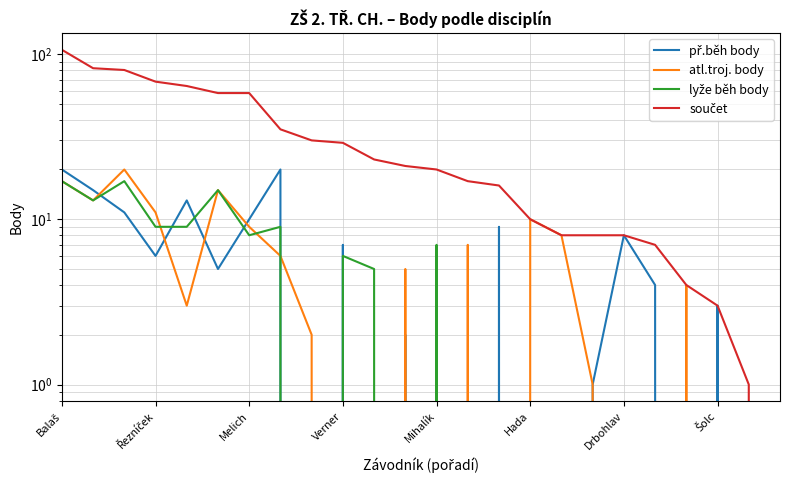

Which series has the widest spread of values?

součet